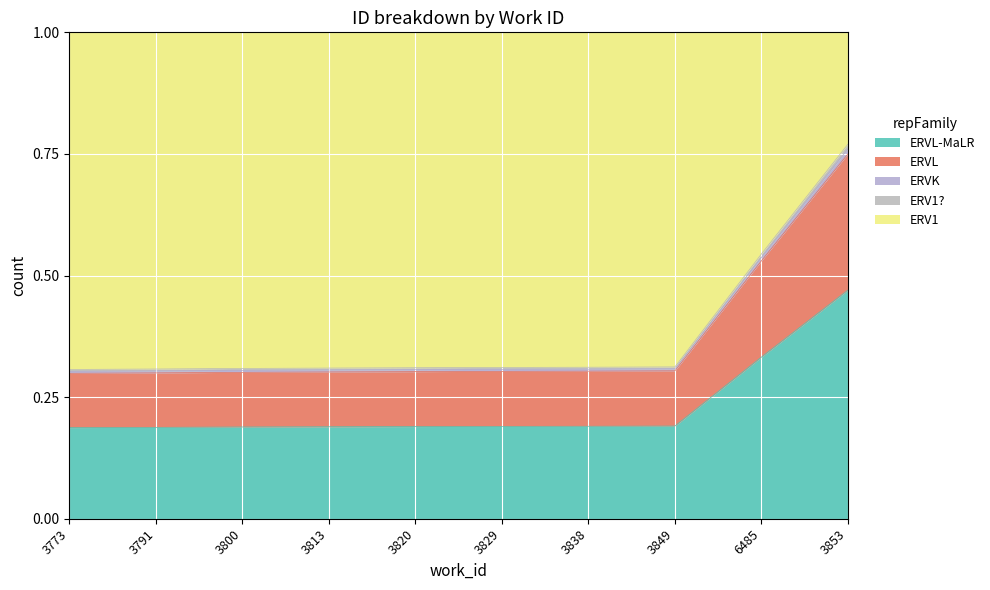

What is the label of the 10th point from the right?

3773